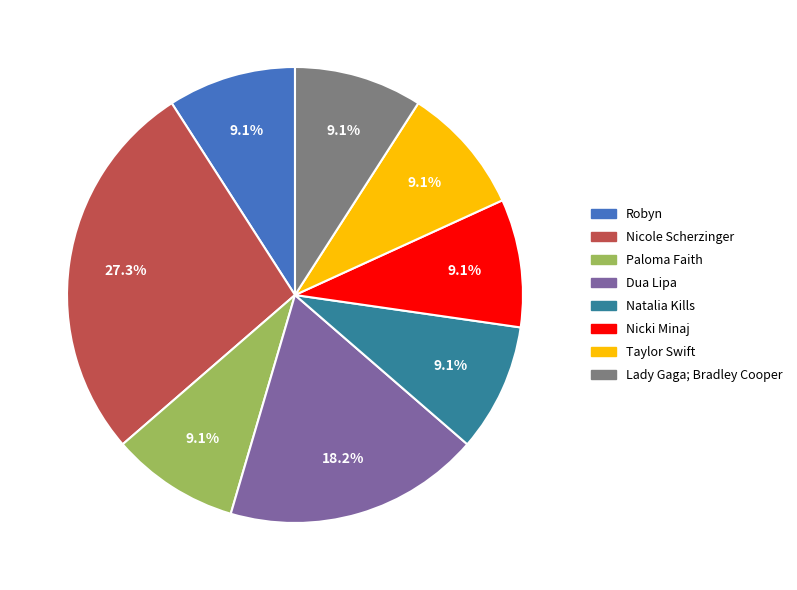

To the nearest percent, what percentage of the pie is Nicole Scherzinger?

27%